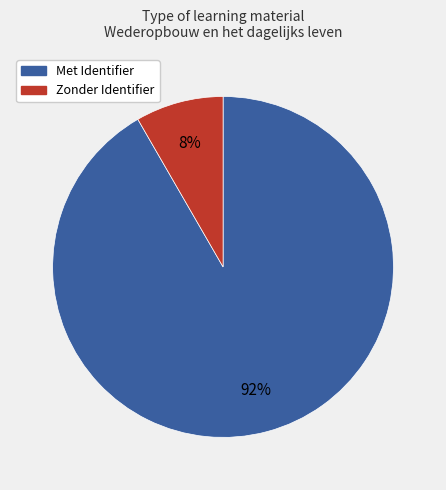

Which has a higher value, Met Identifier or Zonder Identifier?

Met Identifier